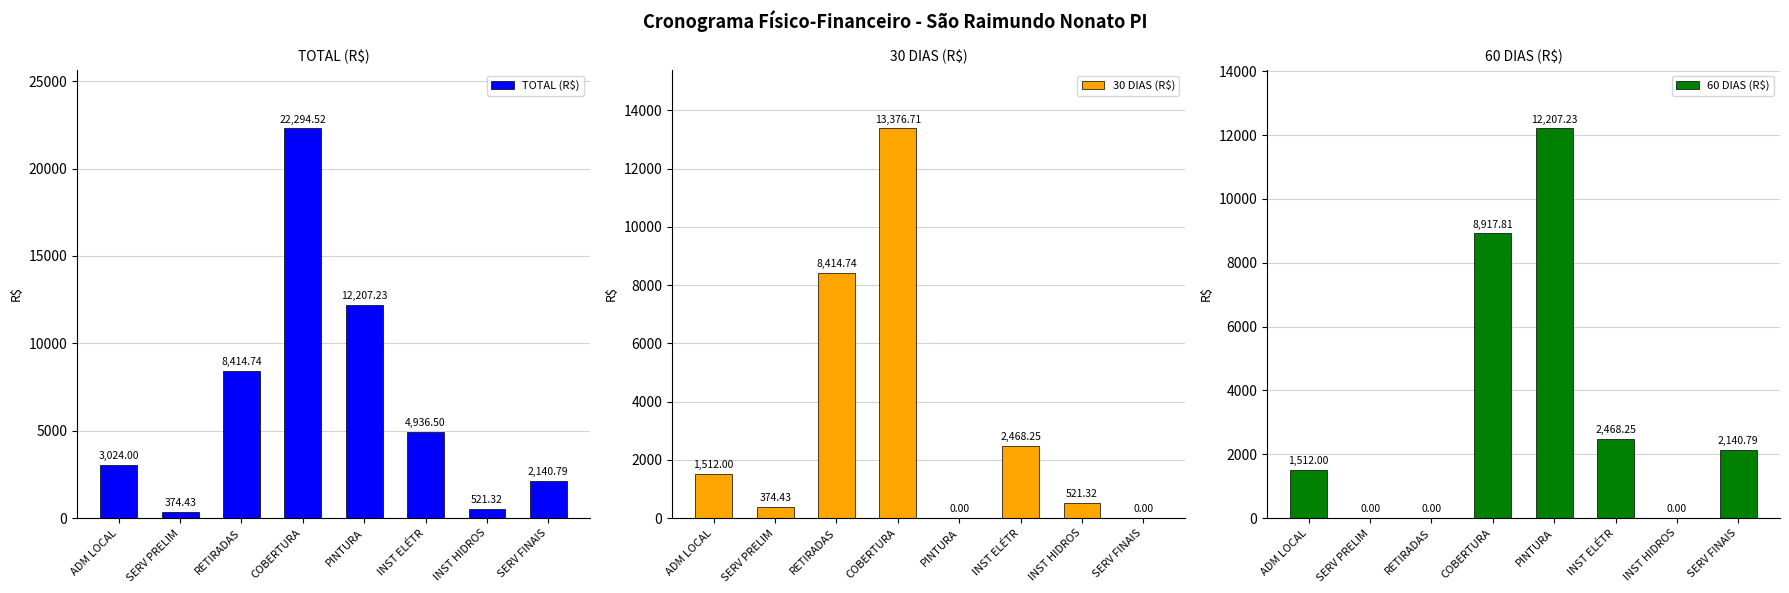

Reading right to left, list all the values displayed in this chart.

TOTAL (R$): SERV FINAIS=2140.8	INST HIDROS=521.3	INST ELÉTR=4936.5	PINTURA=12207.2	COBERTURA=22294.5	RETIRADAS=8414.7	SERV PRELIM=374.4	ADM LOCAL=3024.0
30 DIAS (R$): SERV FINAIS=0.0	INST HIDROS=521.3	INST ELÉTR=2468.2	PINTURA=0.0	COBERTURA=13376.7	RETIRADAS=8414.7	SERV PRELIM=374.4	ADM LOCAL=1512.0
60 DIAS (R$): SERV FINAIS=2140.8	INST HIDROS=0.0	INST ELÉTR=2468.2	PINTURA=12207.2	COBERTURA=8917.8	RETIRADAS=0.0	SERV PRELIM=0.0	ADM LOCAL=1512.0